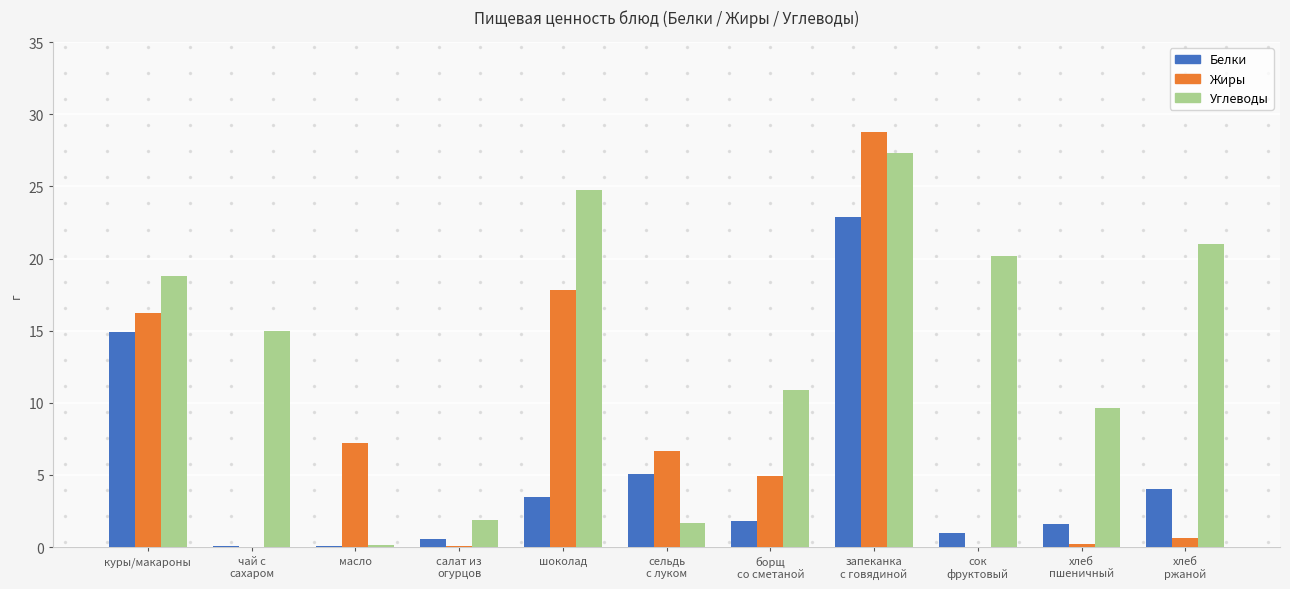

What is the maximum value shown in the chart?

28.8